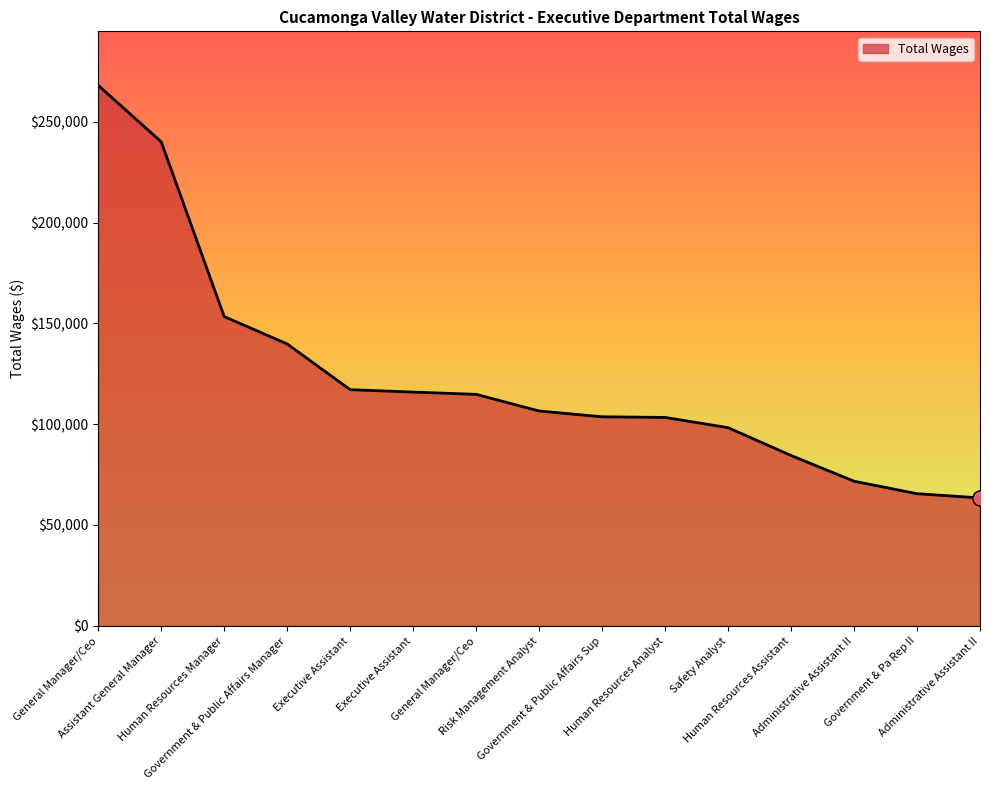

Is this an area chart (filled region under the line)?

Yes